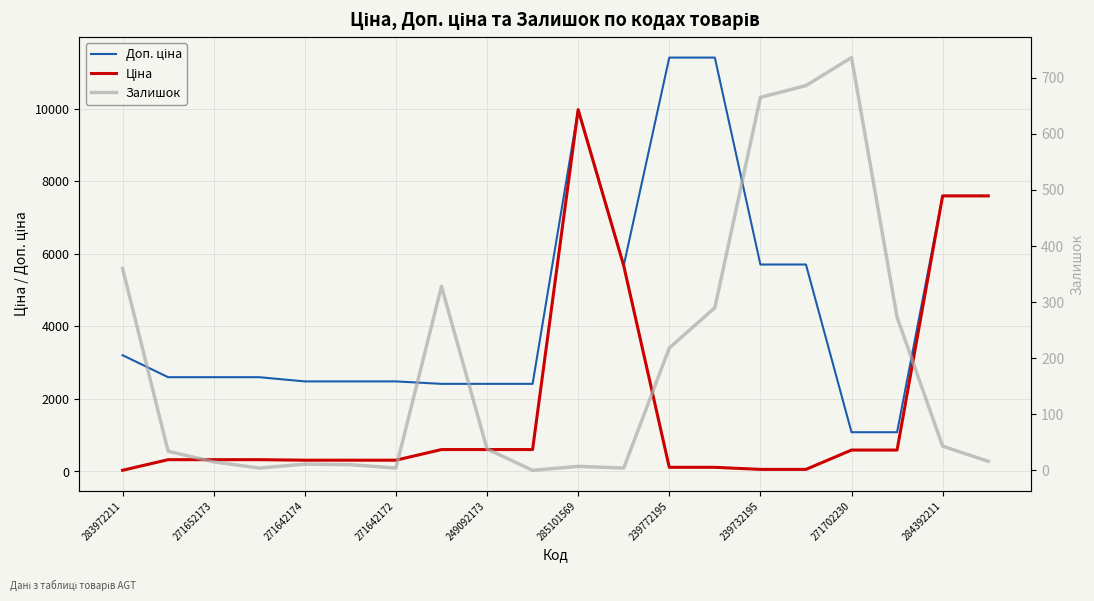

Is it true that Ціна equals 96.1 at 249092173?

False